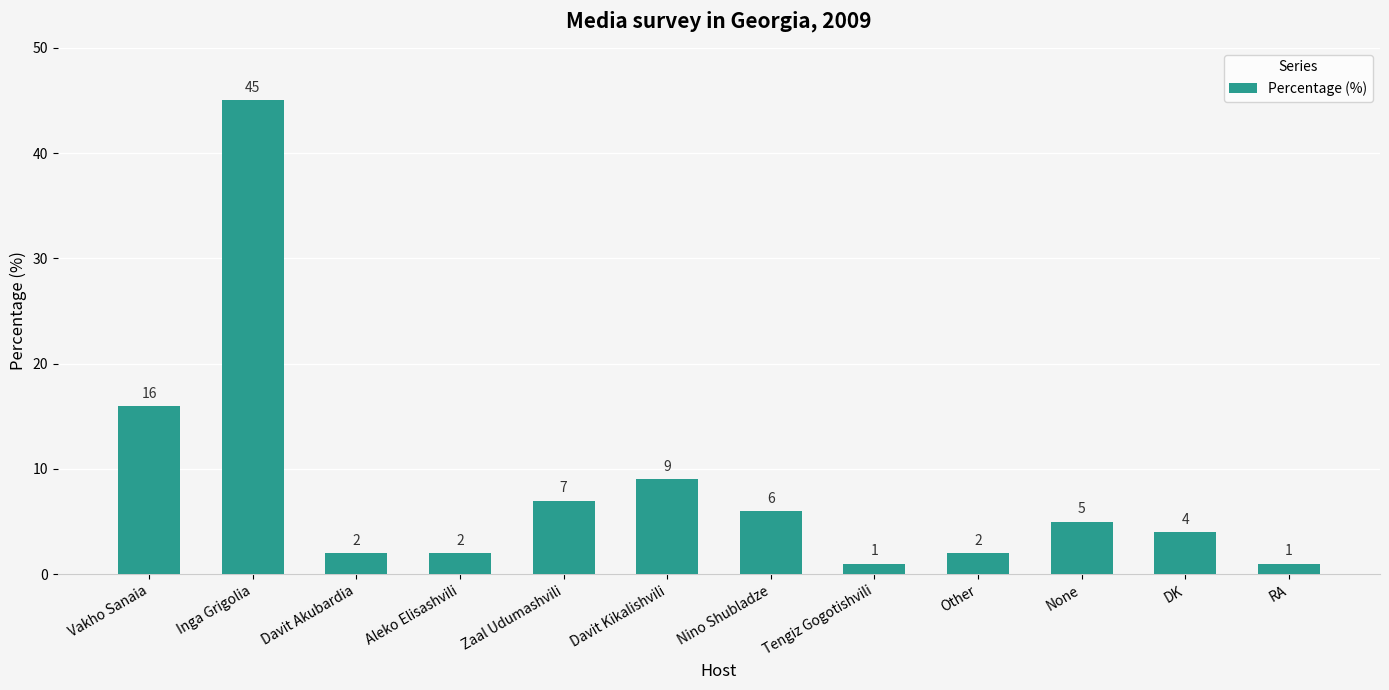

What is the sum of all values?

100